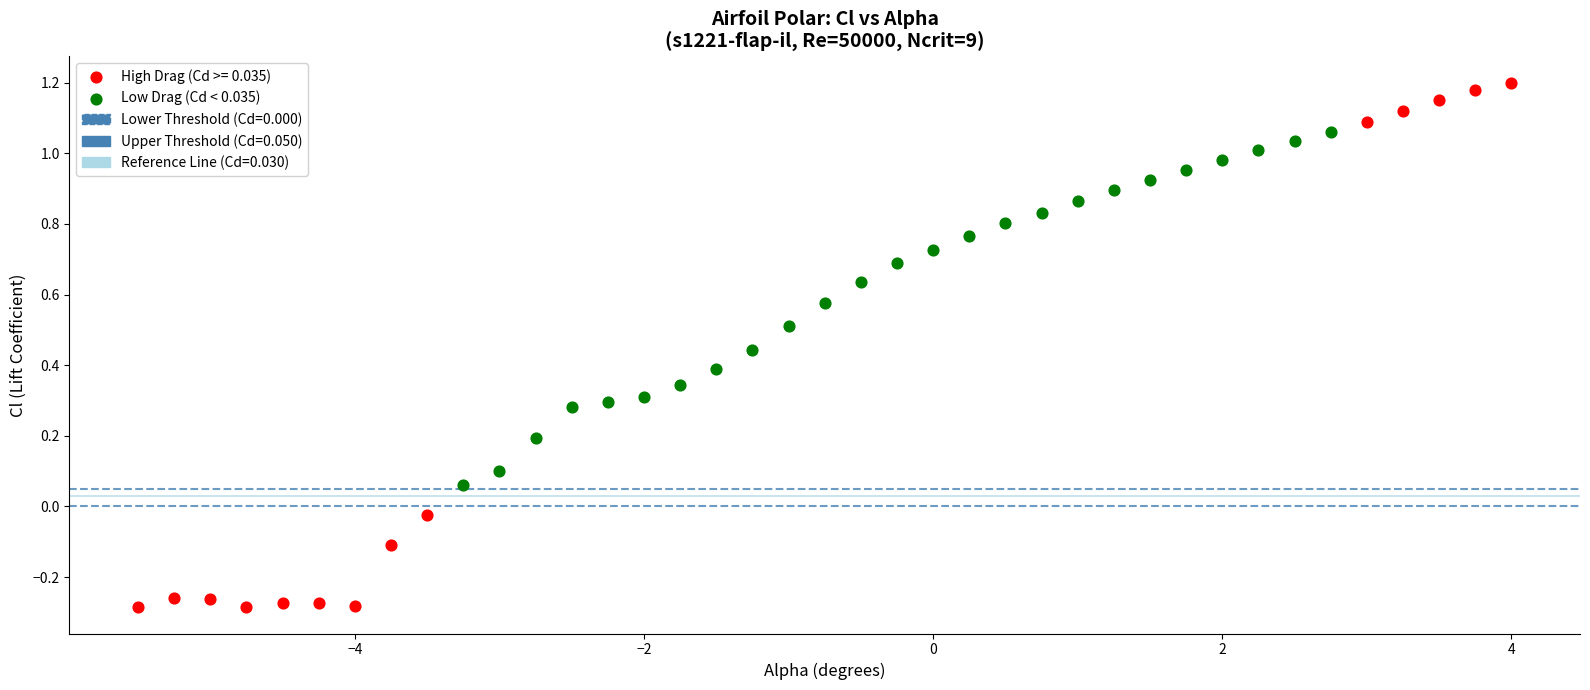

Which series has the widest spread of Y values?

High Drag (Cd >= 0.035)